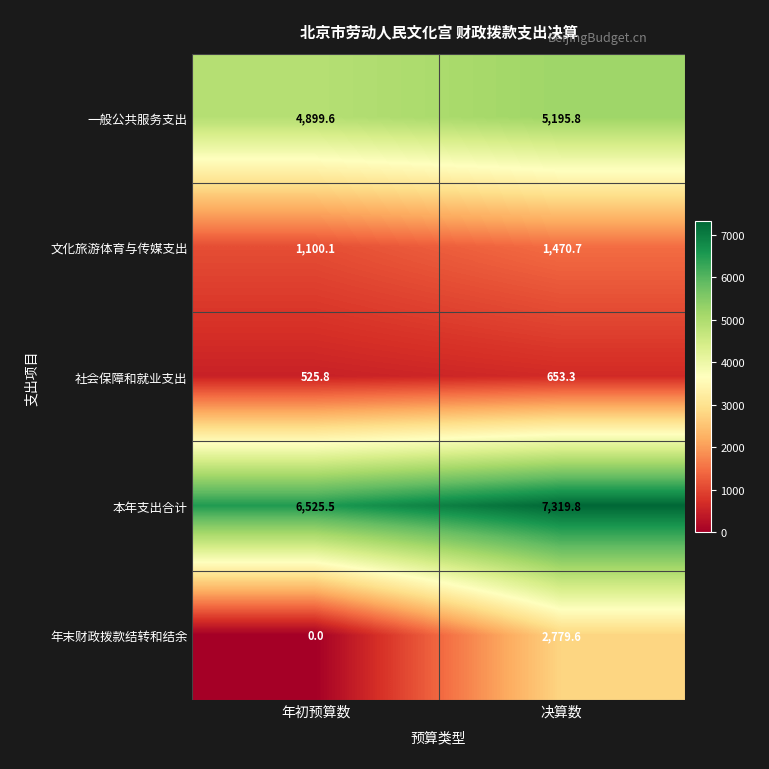

Which series has the largest range (max minus min)?

年末财政拨款结转和结余